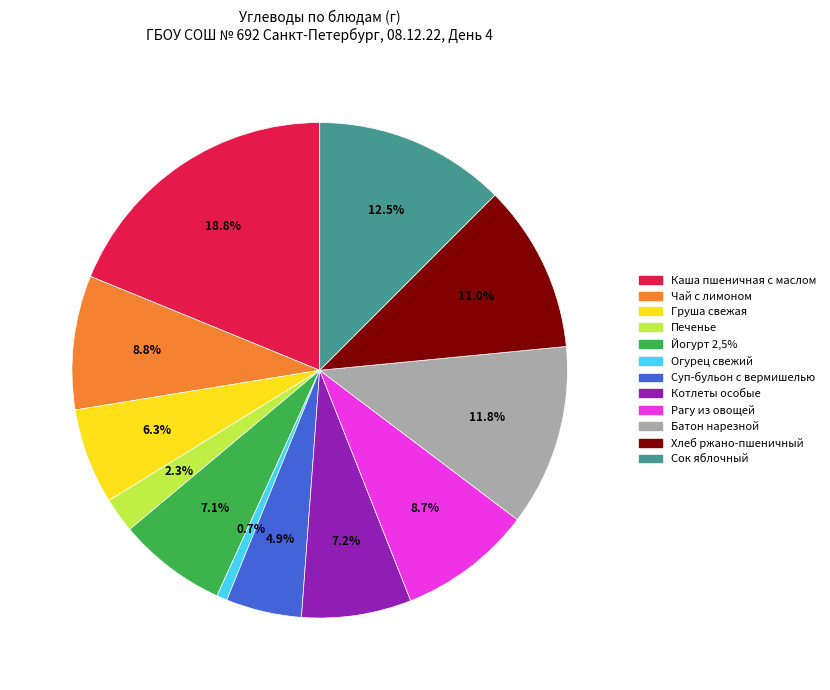

To the nearest percent, what percentage of the pie is Рагу из овощей?

9%